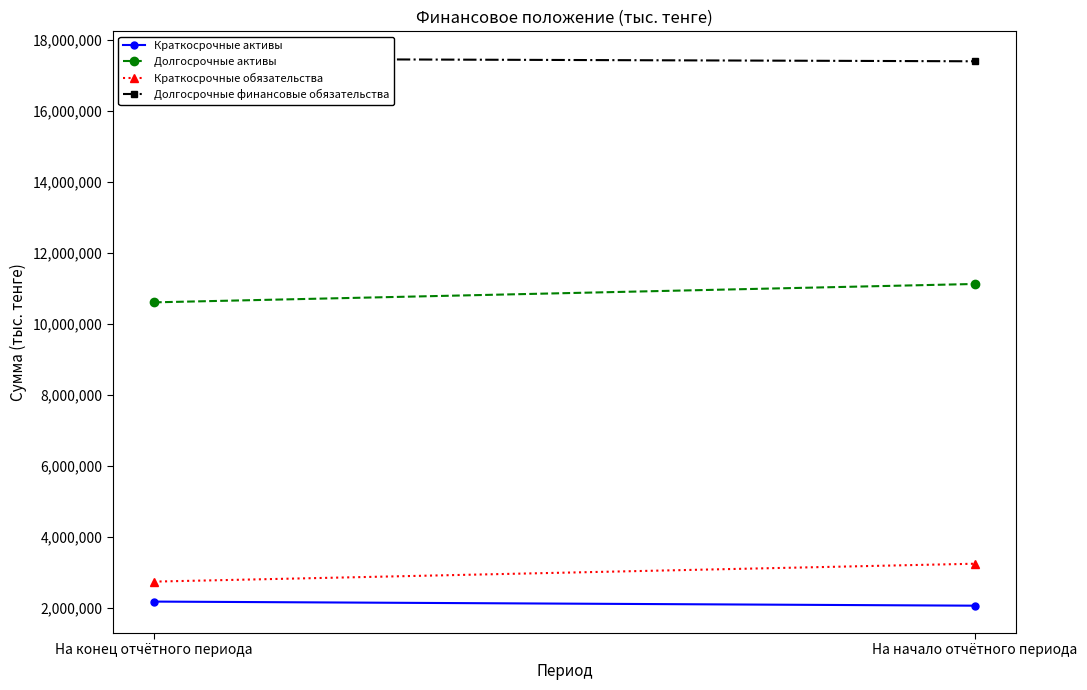

What are all the series names shown in the legend?

Краткосрочные активы, Долгосрочные активы, Краткосрочные обязательства, Долгосрочные финансовые обязательства